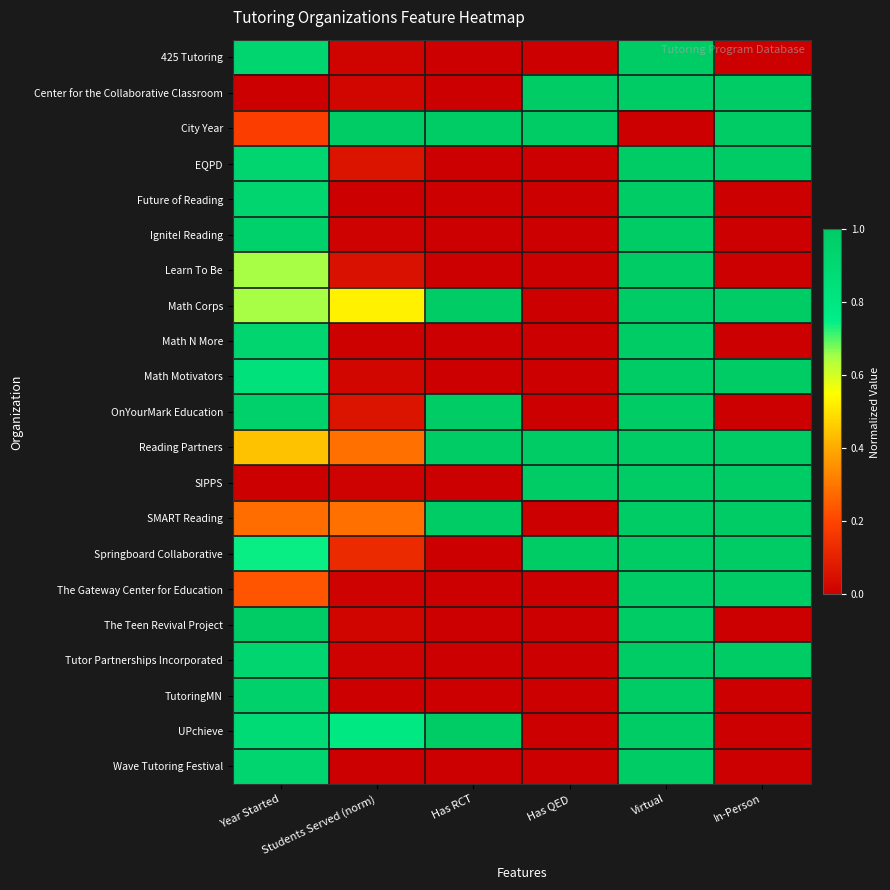

Which series has the largest total across all categories?

Reading Partners